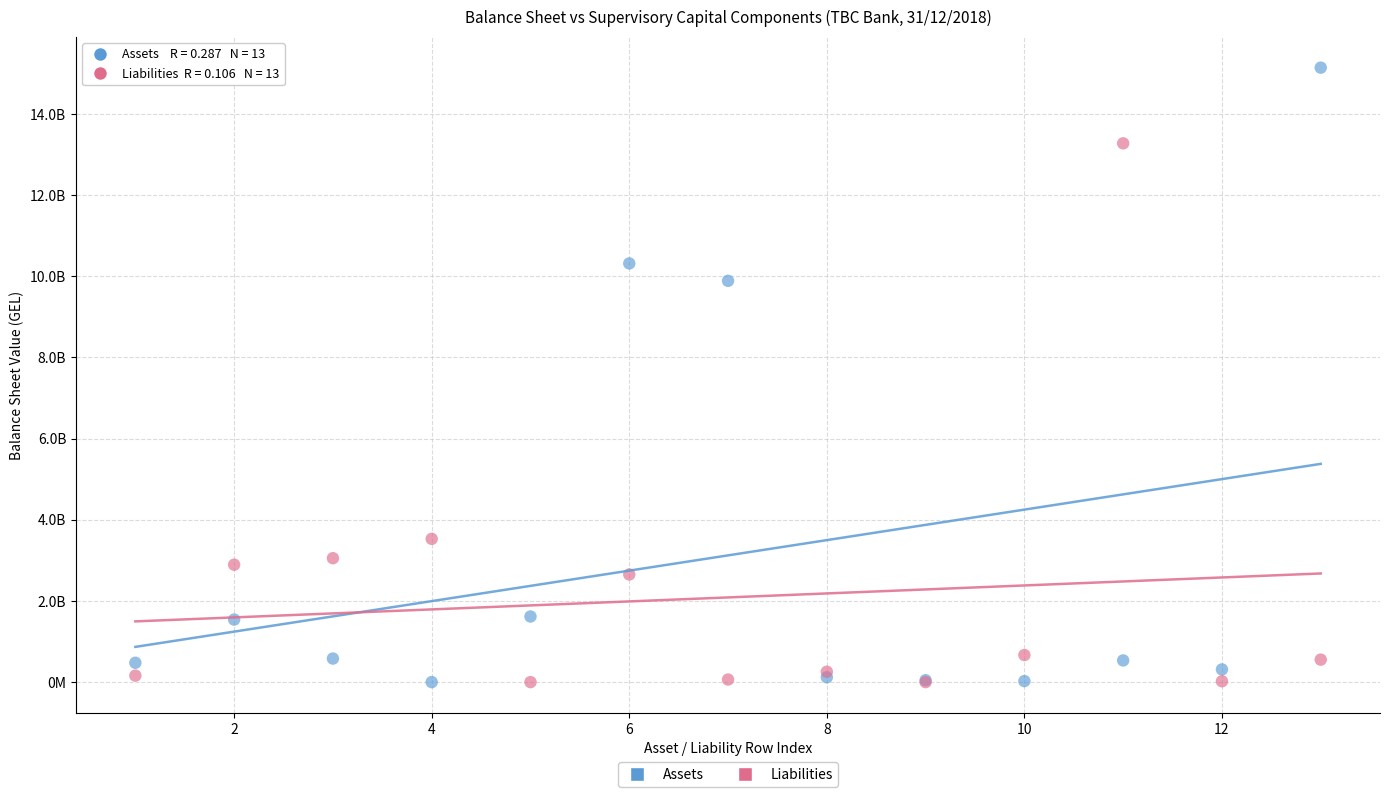

Which series reaches the maximum Y coordinate?

Assets